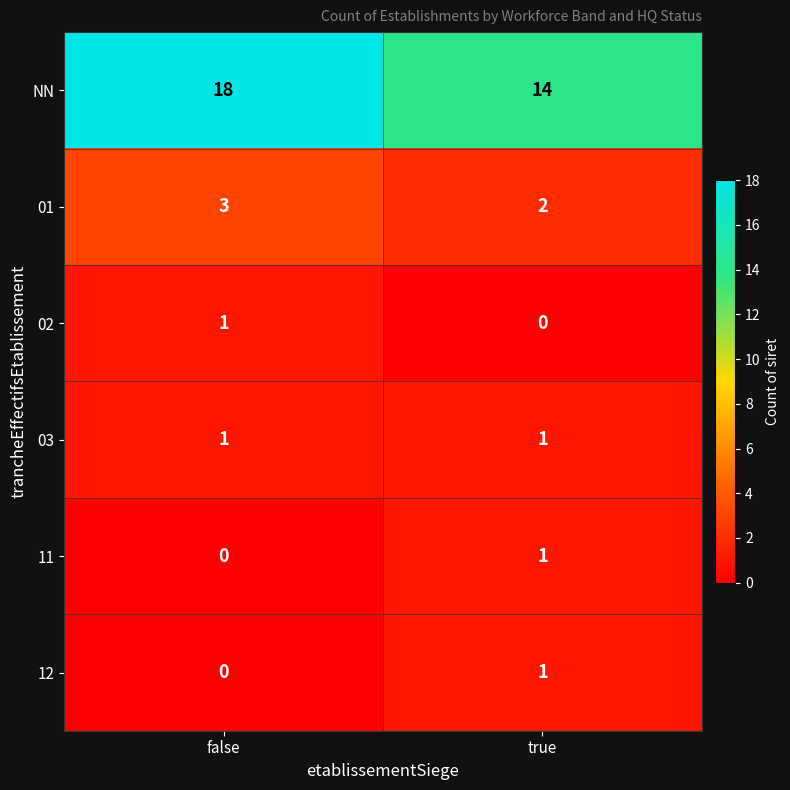

At how many categories does at least one series exceed 9?

2